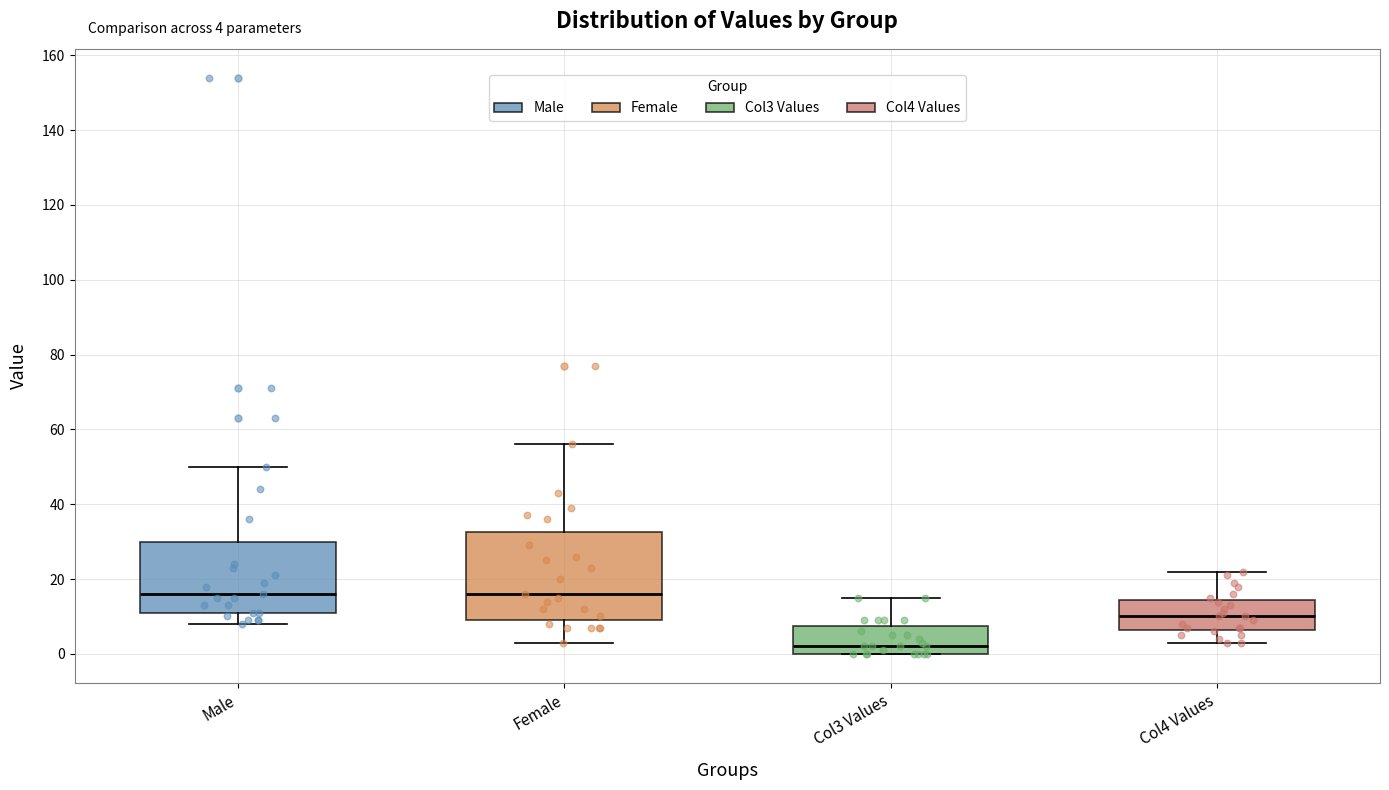

Which box is the tallest, from its lower edge to its upper edge?

Female